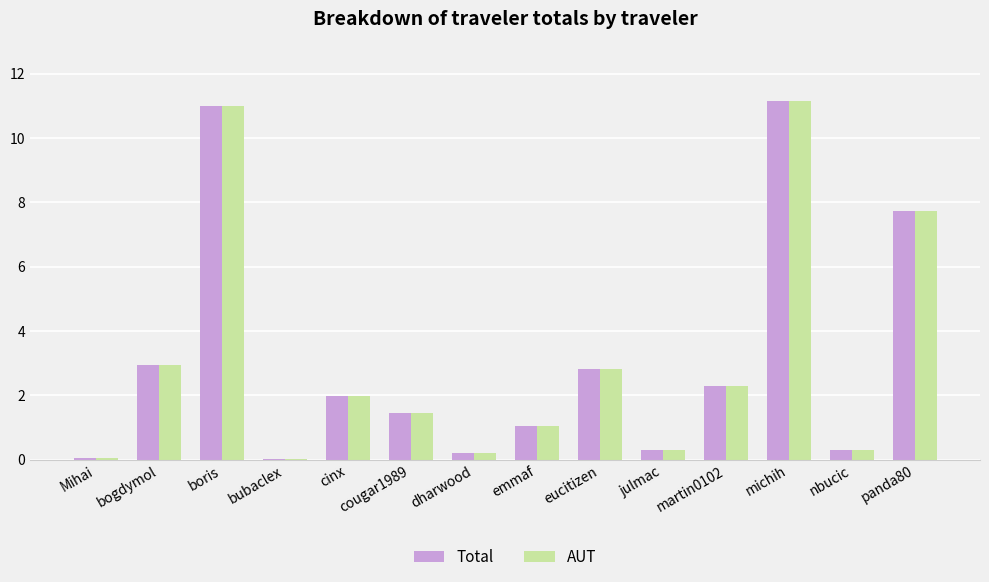

At how many categories does at least one series exceed 10?

2